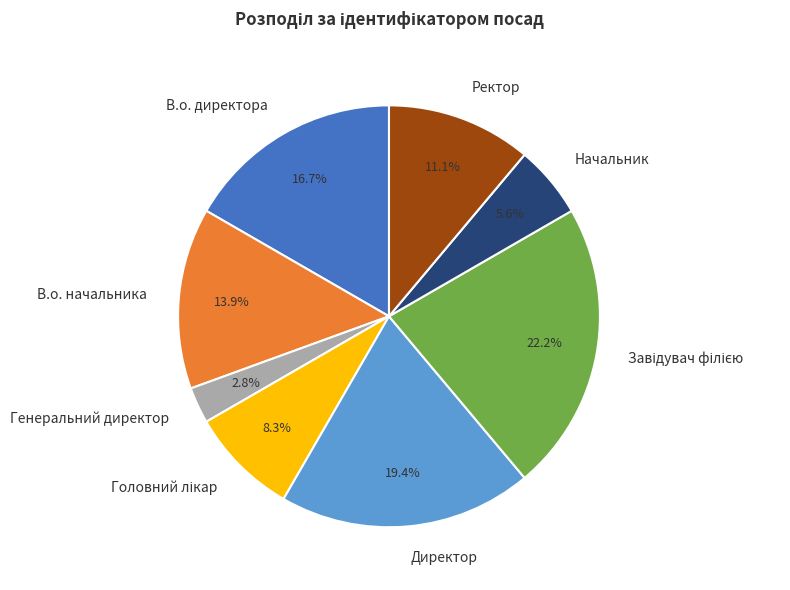

What is the smallest slice in the pie chart?

Генеральний директор